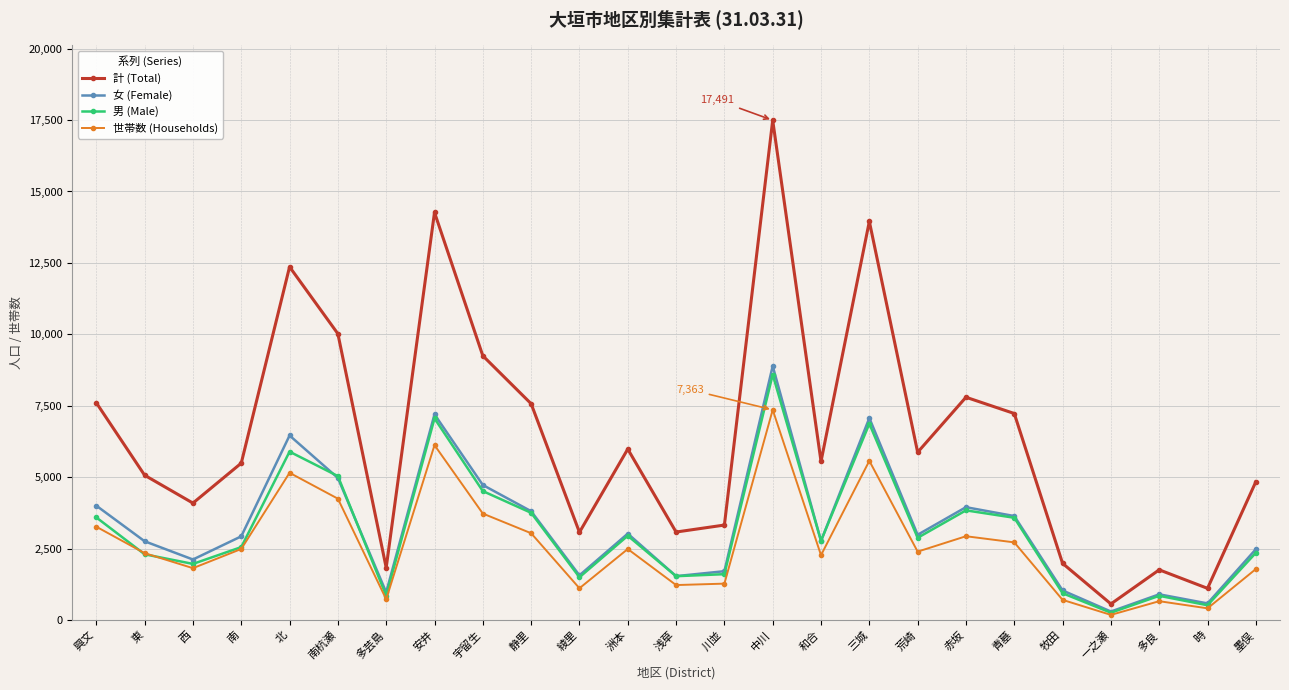

What is the difference between the highest and lowest values at 荒崎?

3476